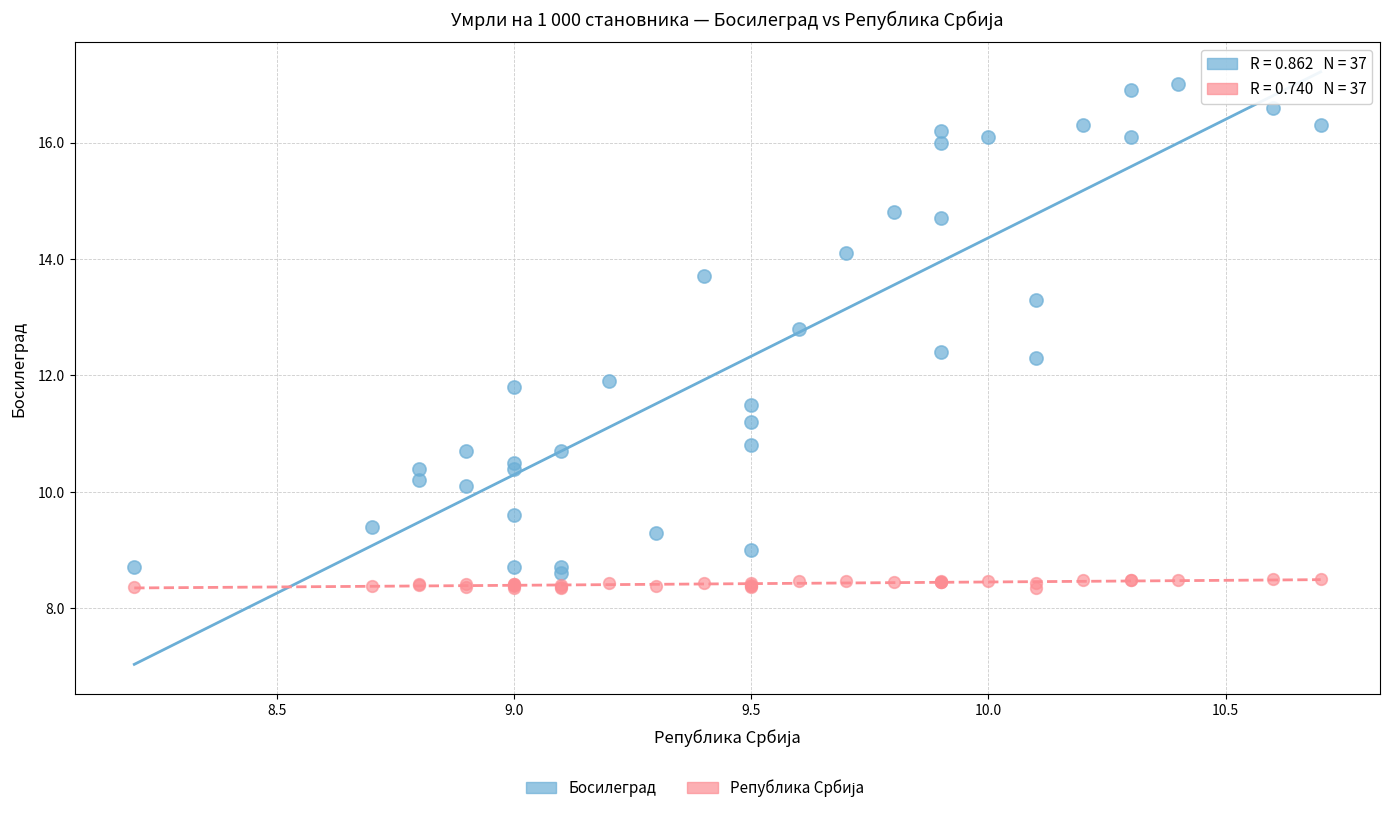

Which series reaches the maximum Y coordinate?

Босилеград